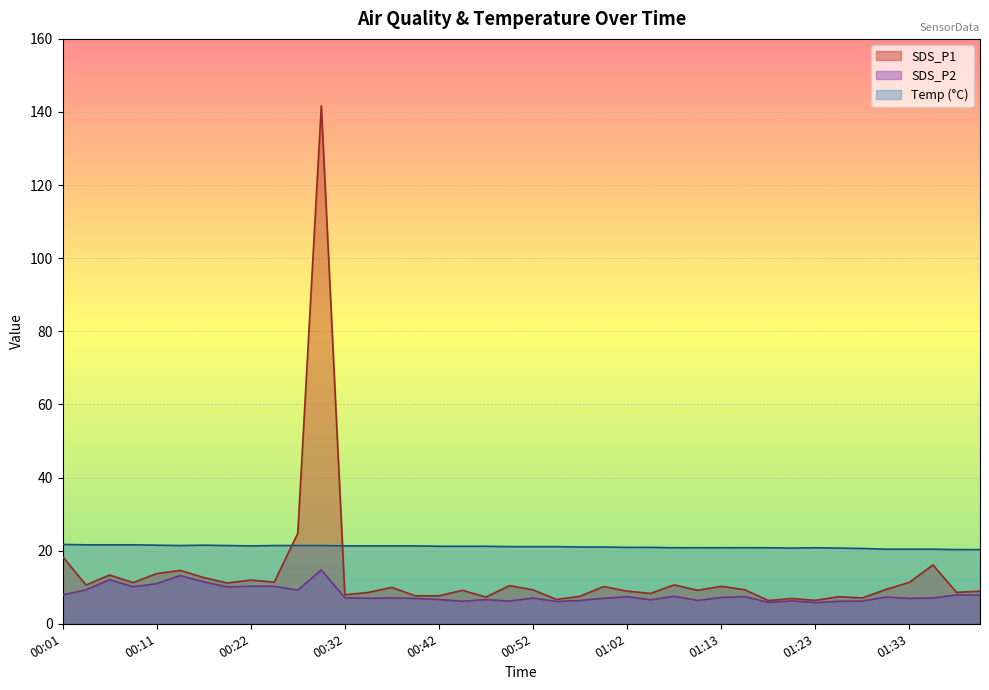

What is the sum of all Temp values?

842.3